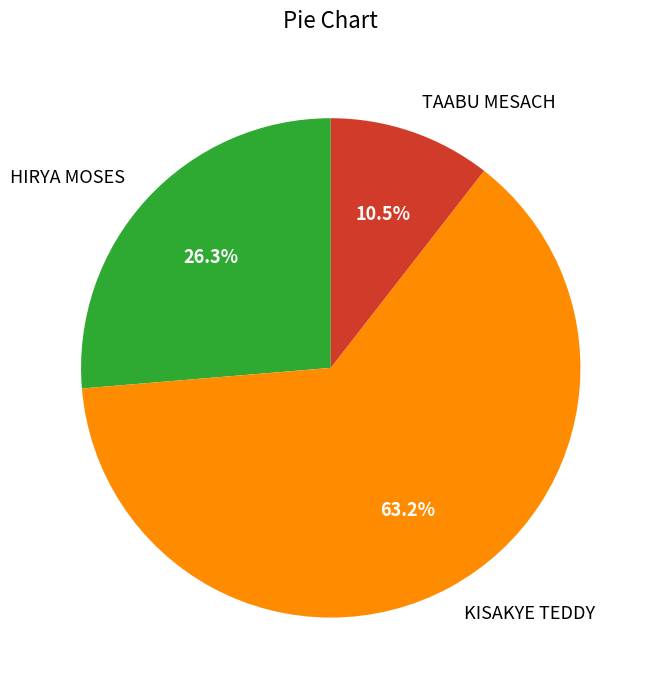

To the nearest percent, what is the average slice percentage?

33%